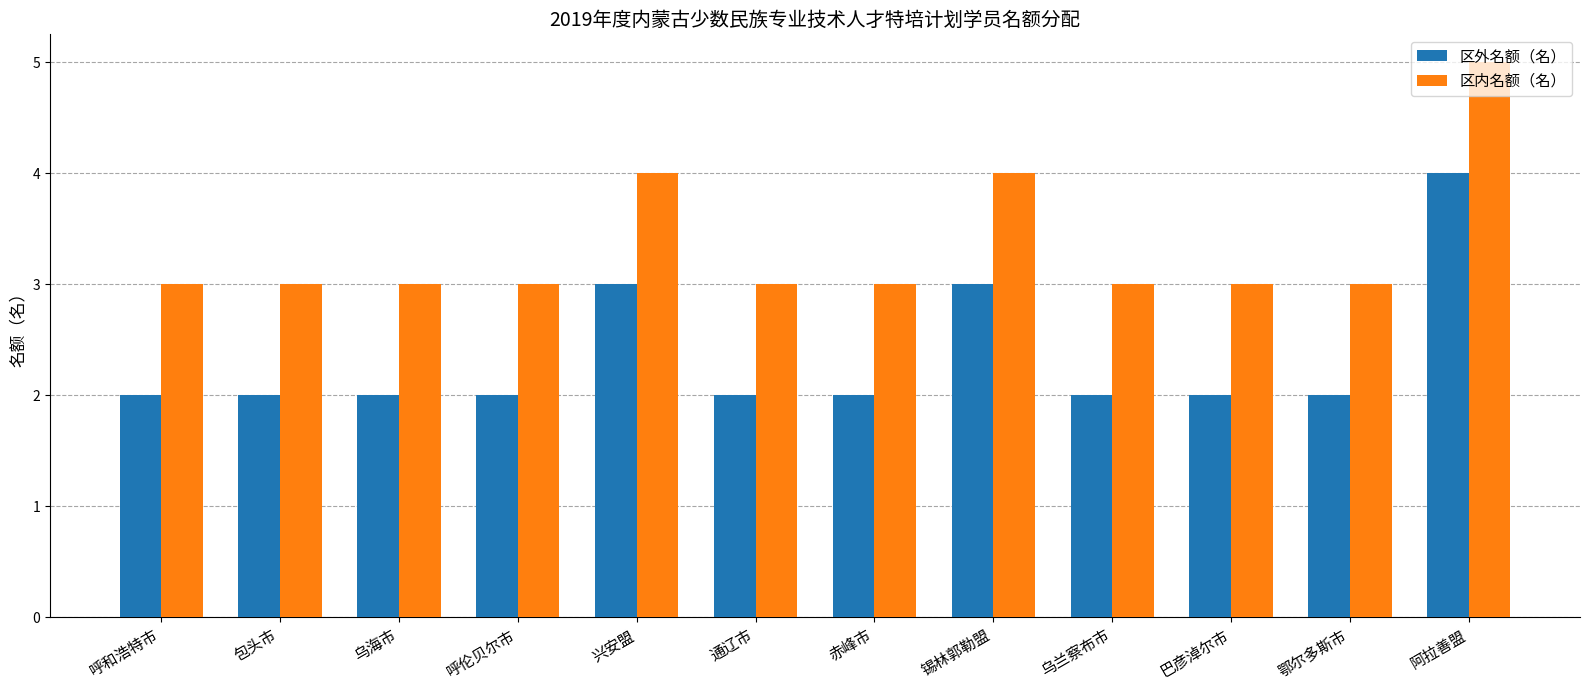

Rank the series at 锡林郭勒盟 from lowest to highest value.

区外名额（名）, 区内名额（名）